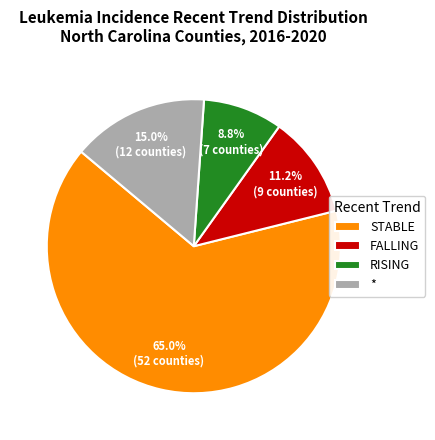

Does * account for over 50% of the chart?

No